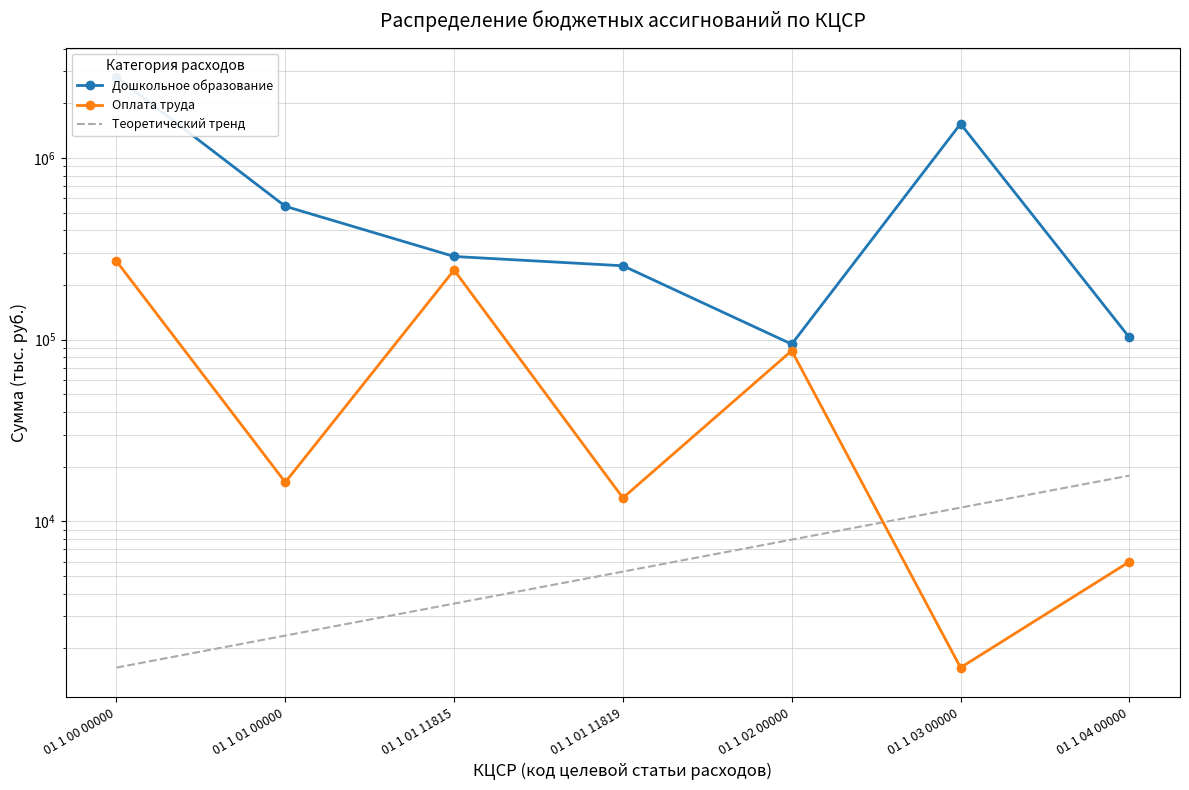

Between 01 1 01 00000 and 01 1 01 11815, which series saw the biggest shift?

Дошкольное образование